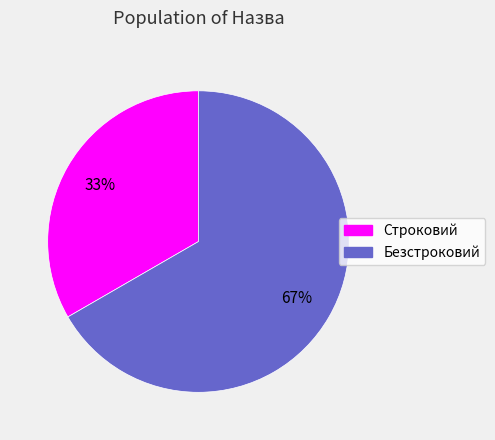

To the nearest percent, what percentage of the pie is Строковий?

33%